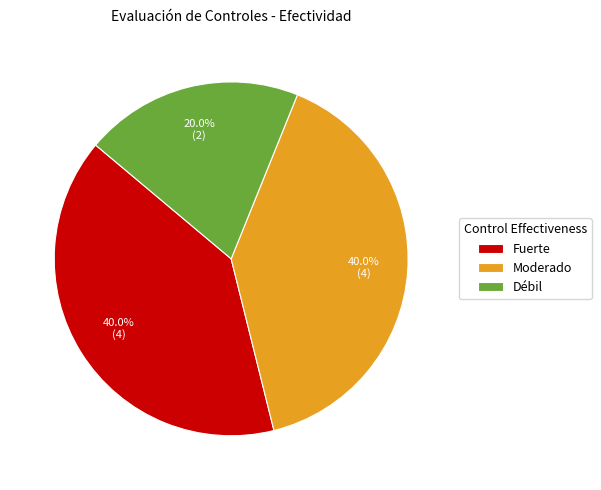

How many slices are in this pie chart?

3